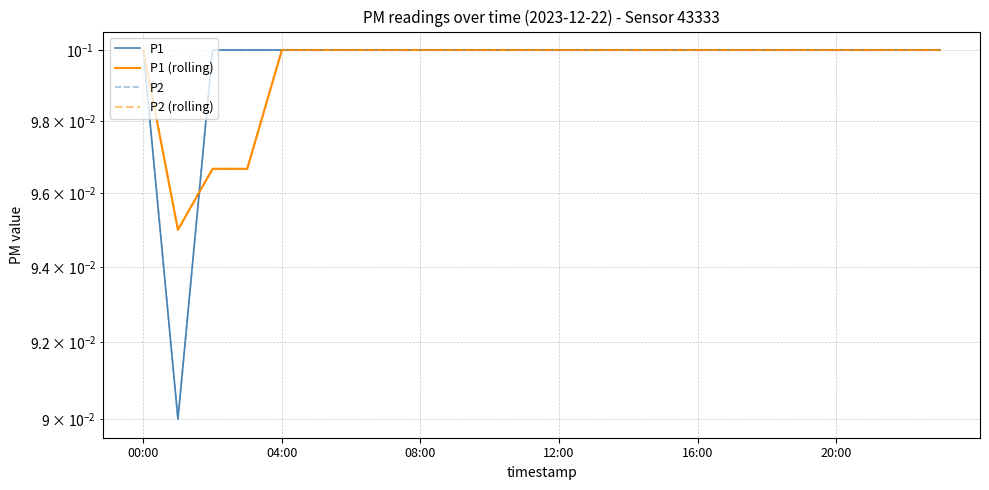

Which series ends up on top after the final intersection of P1 (rolling) and P2?

P1 (rolling)